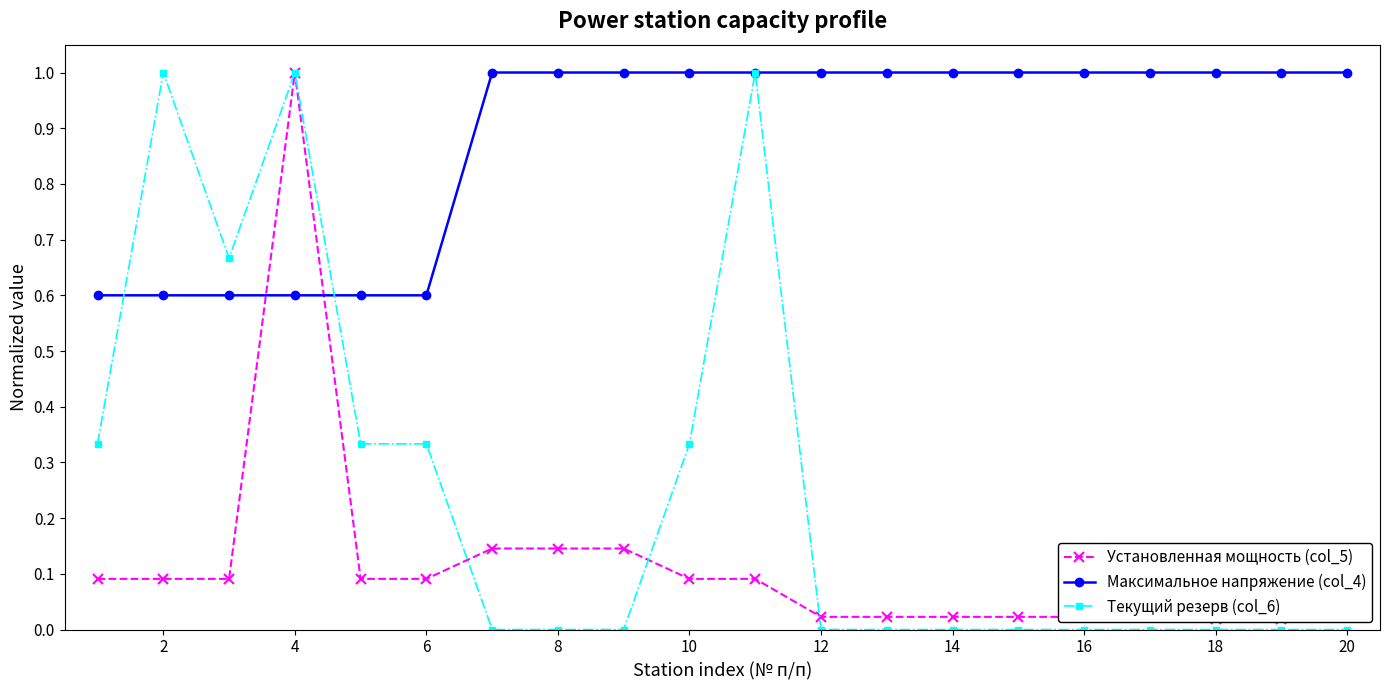

The Максимальное напряжение (col_4) series shows 1.0 at 12. True or false?

True